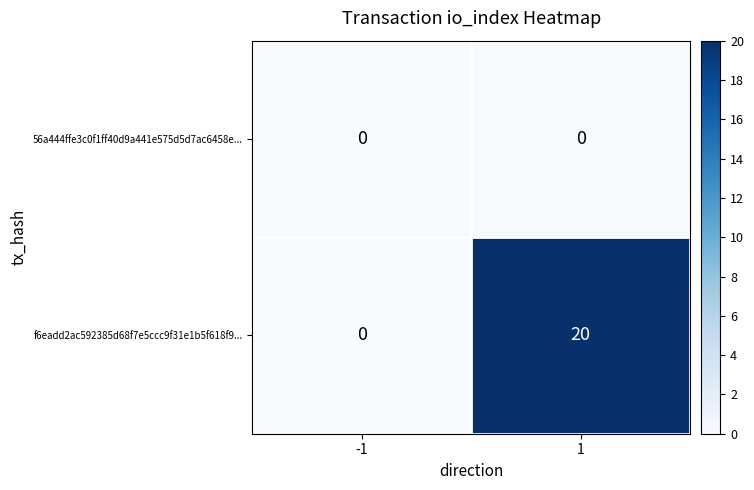

Reading left to right, list all the values displayed in this chart.

56a444ffe3c0f1ff40d9a441e575d5d7ac6458e...: 0	0
f6eadd2ac592385d68f7e5ccc9f31e1b5f618f9...: 0	20